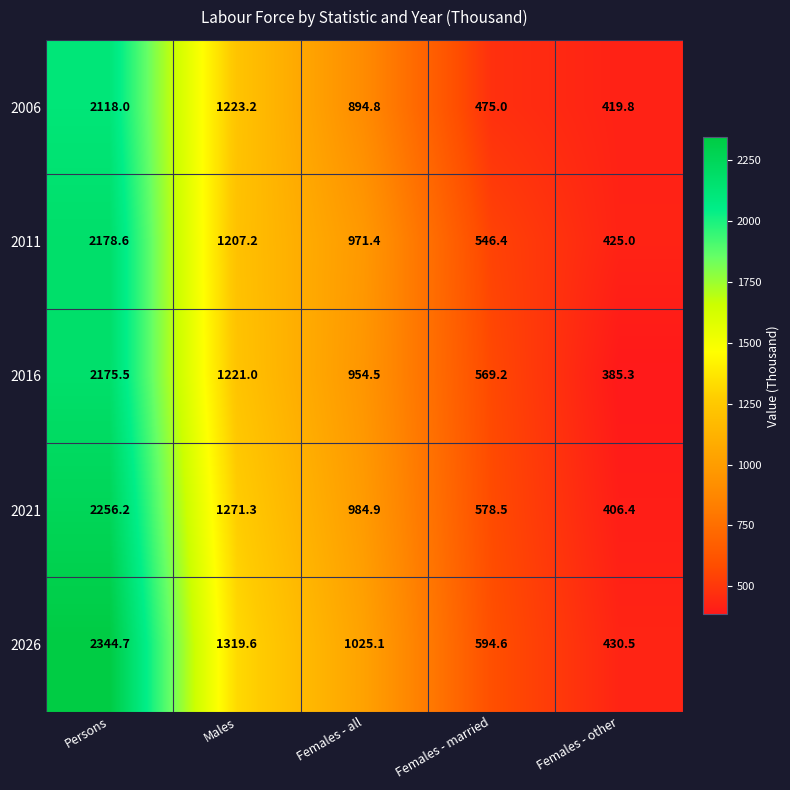

At which label does 2016 first exceed 954?

Persons